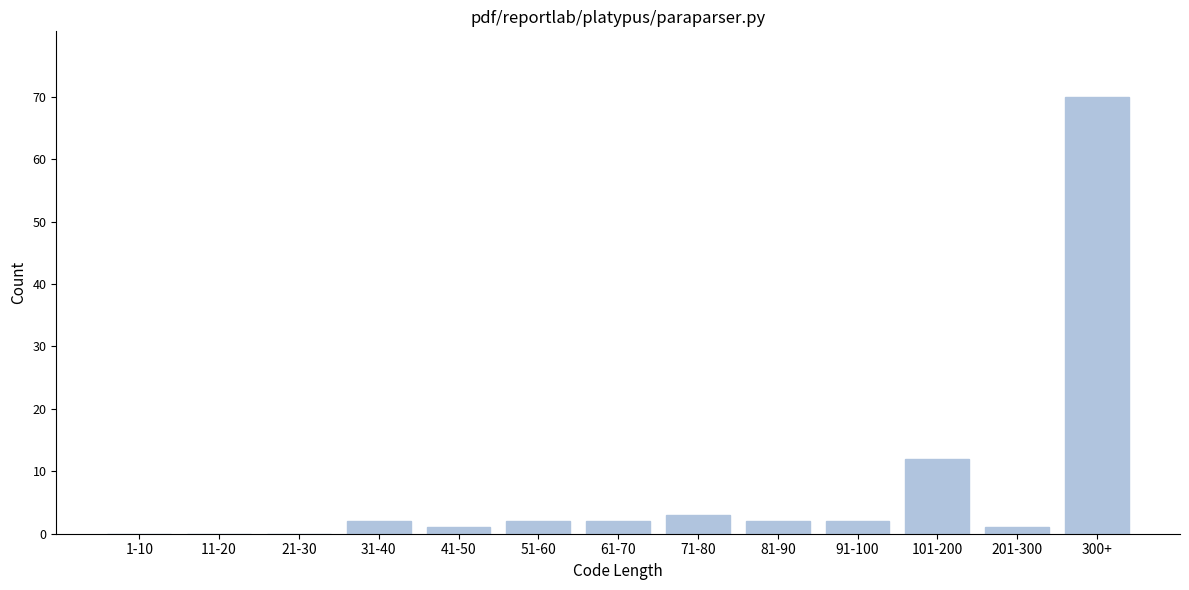

Reading left to right, extract all data points from this chart.

1-10=0	11-20=0	21-30=0	31-40=2	41-50=1	51-60=2	61-70=2	71-80=3	81-90=2	91-100=2	101-200=12	201-300=1	300+=70